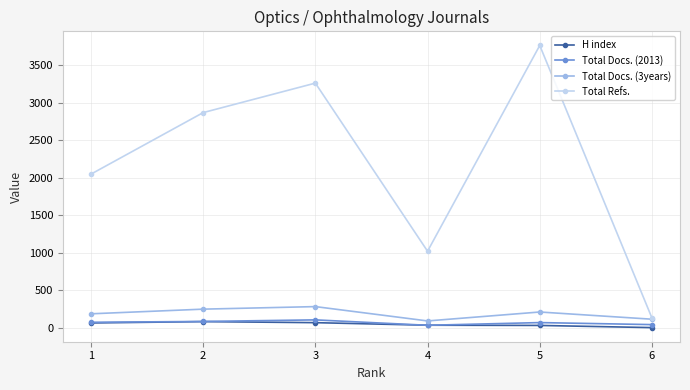

What is the lowest value of the Total Refs. series?

130